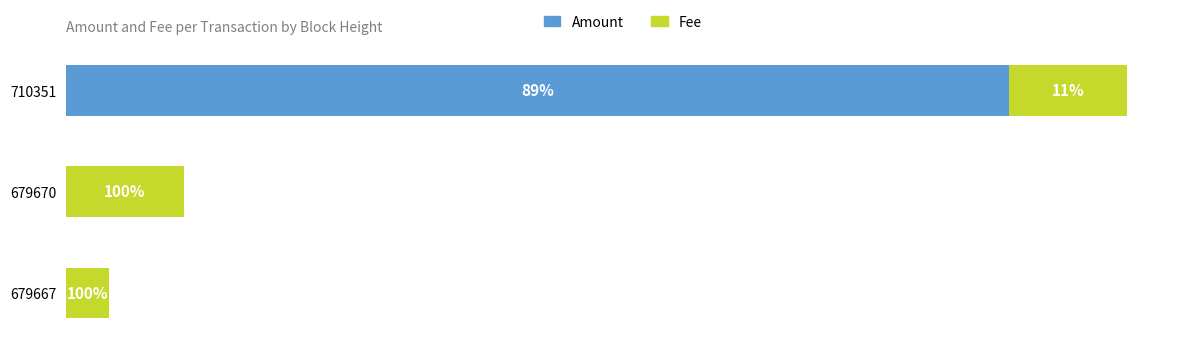

What are all the series names shown in the legend?

Amount, Fee